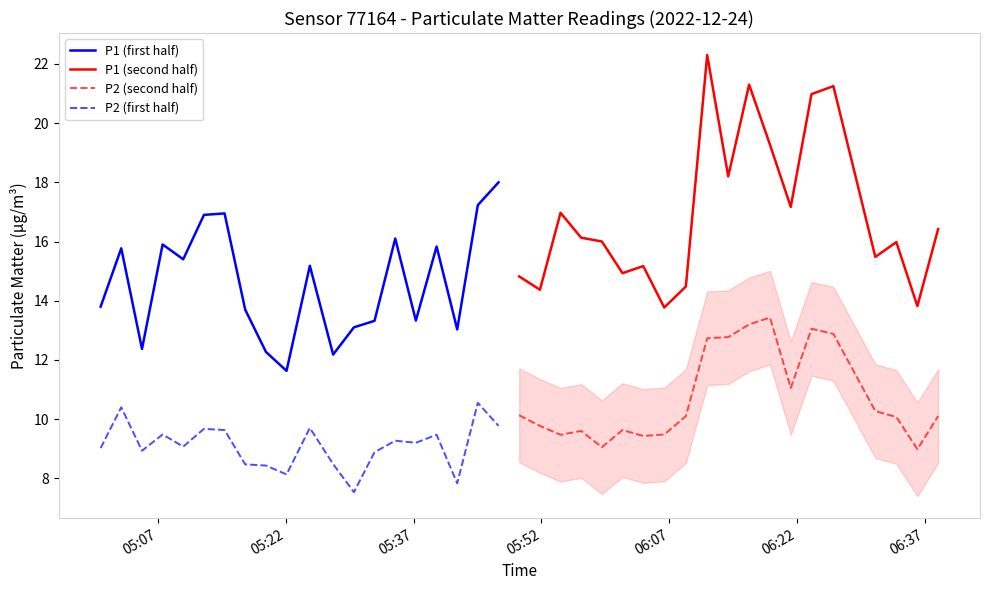

True or false: P2 (first half) and P1 (first half) cross at least once.

False